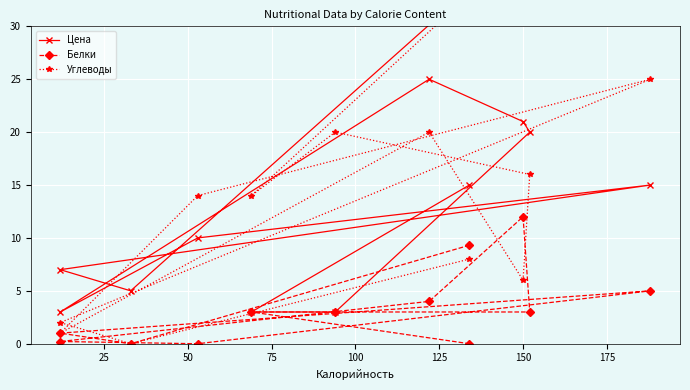

Where do Цена and Углеводы first cross each other?

50 and 75